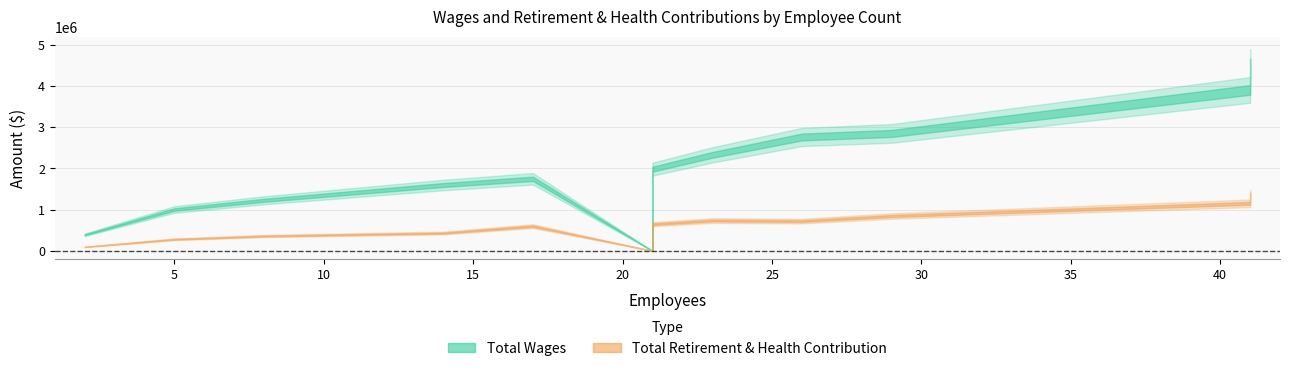

True or false: Total Wages has more than 2 points higher than both neighbors.

False